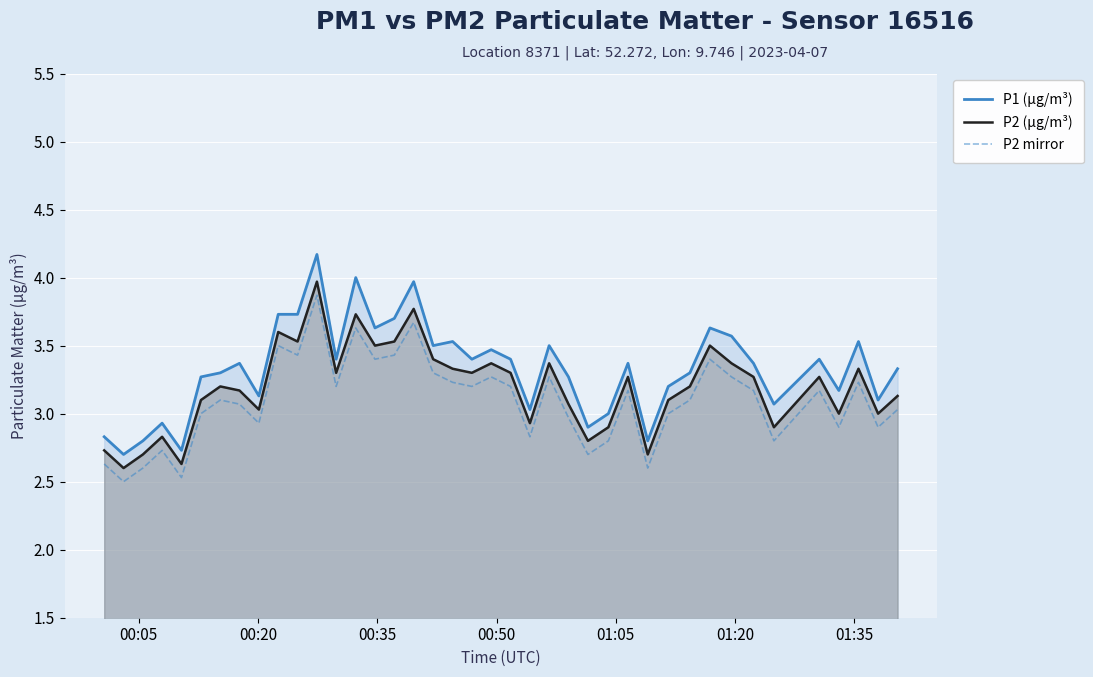

Which series has the widest spread of values?

P1 (µg/m³)